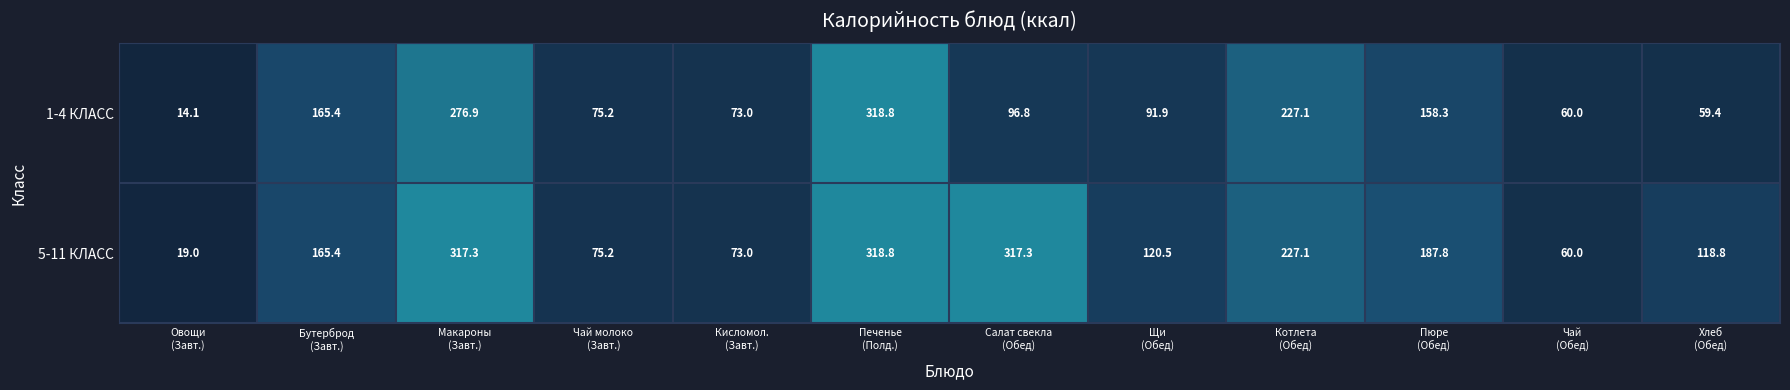

What is the sum of all 1-4 КЛАСС values?

1616.9